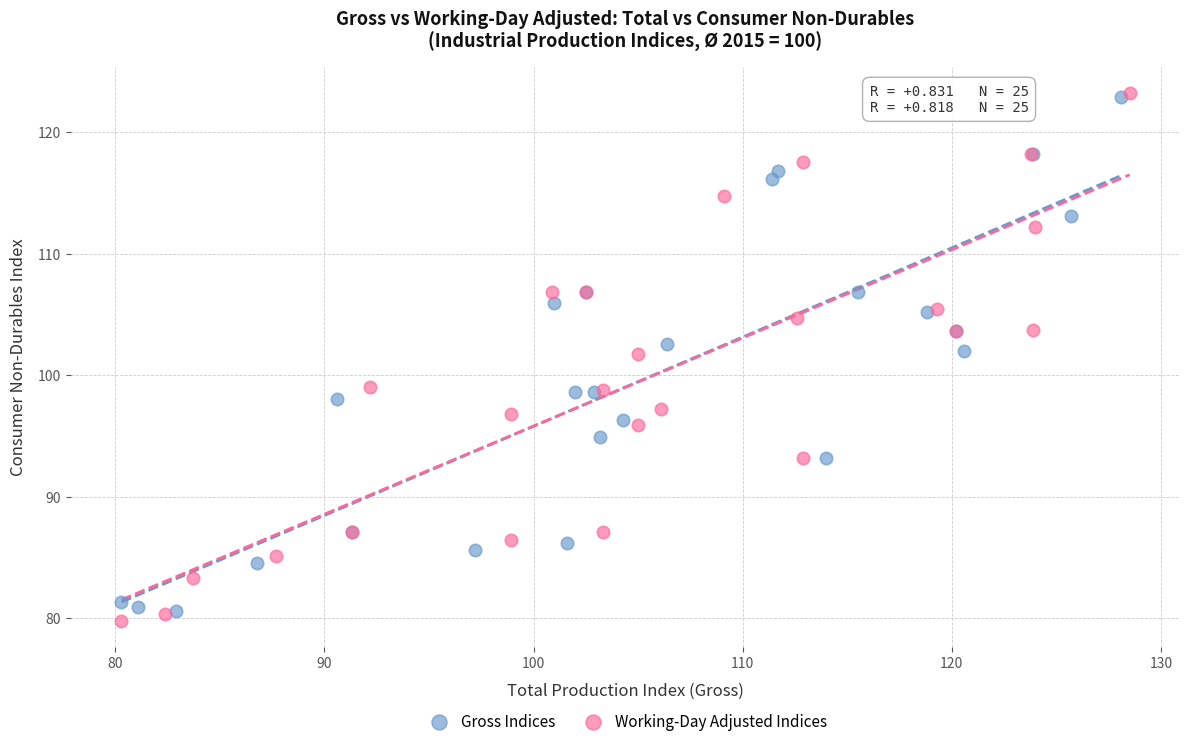

What are all the series names shown in the legend?

Gross Indices, Working-Day Adjusted Indices